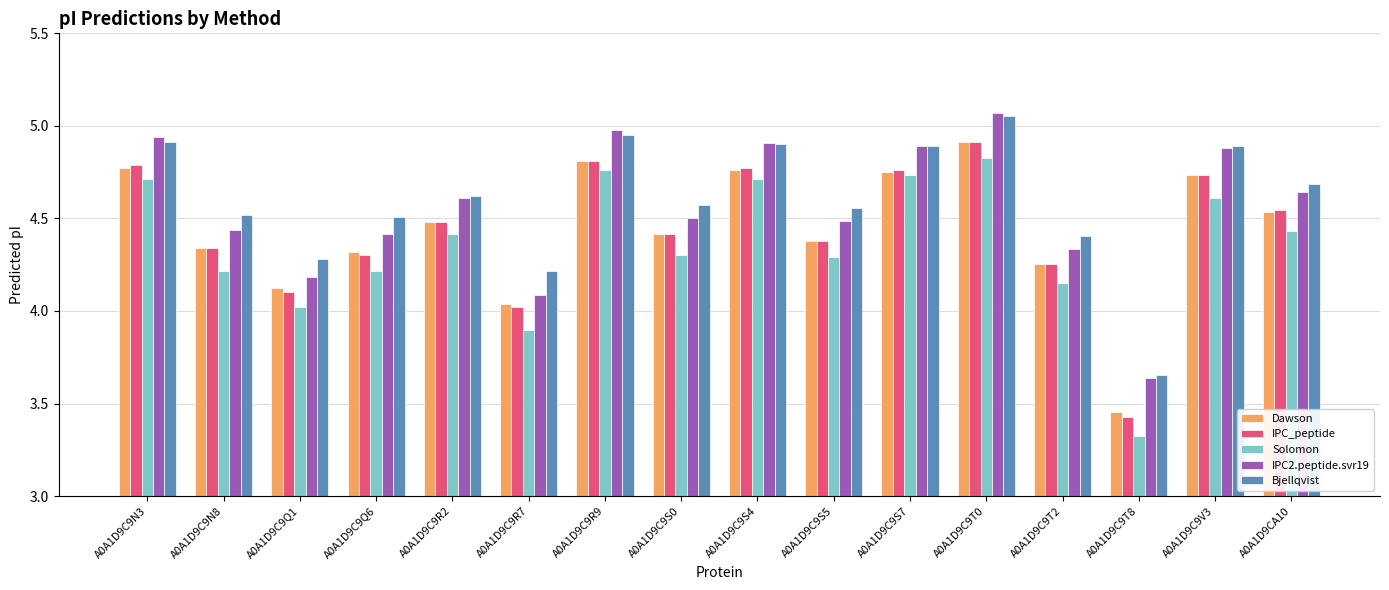

At which label is Solomon closest to 4?

A0A1D9C9Q1